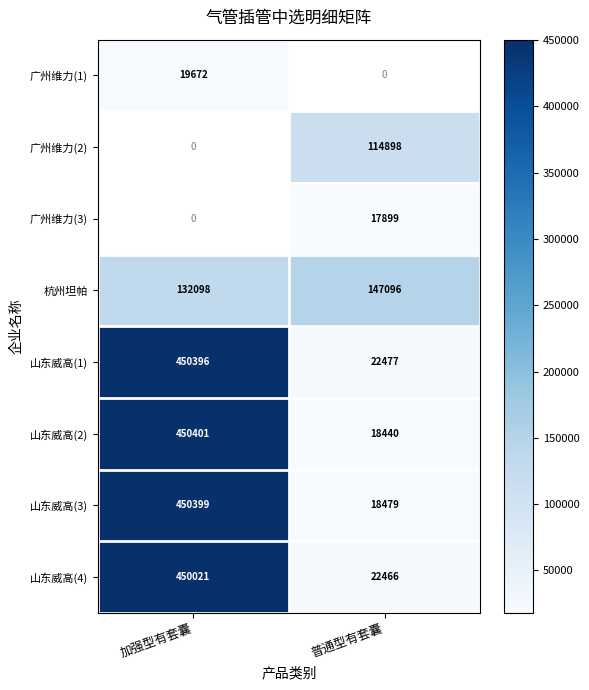

What is the difference between the maximum and minimum values in the 杭州坦帕 series?

14998